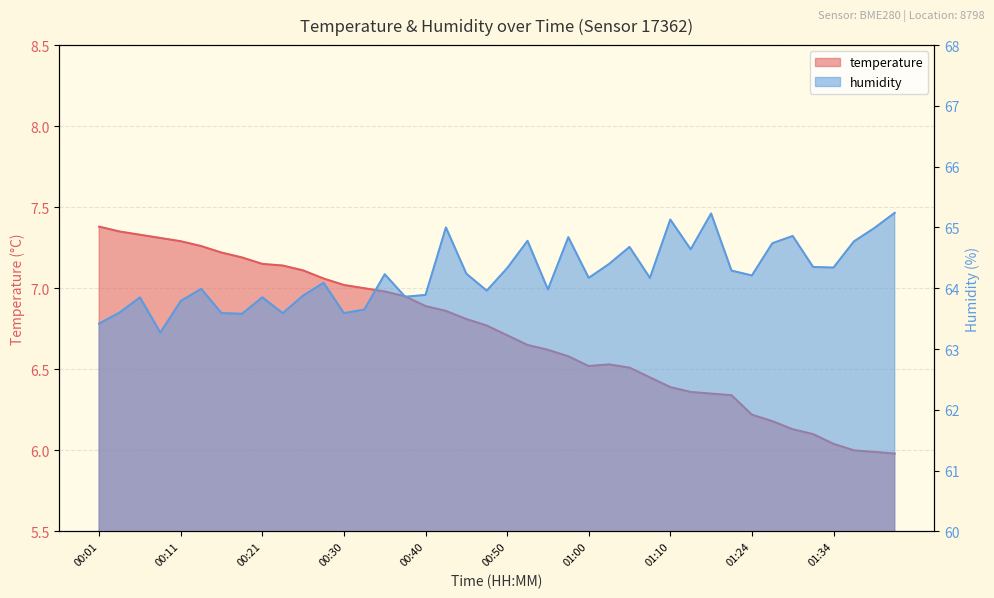

What is the maximum value for humidity?

65.2